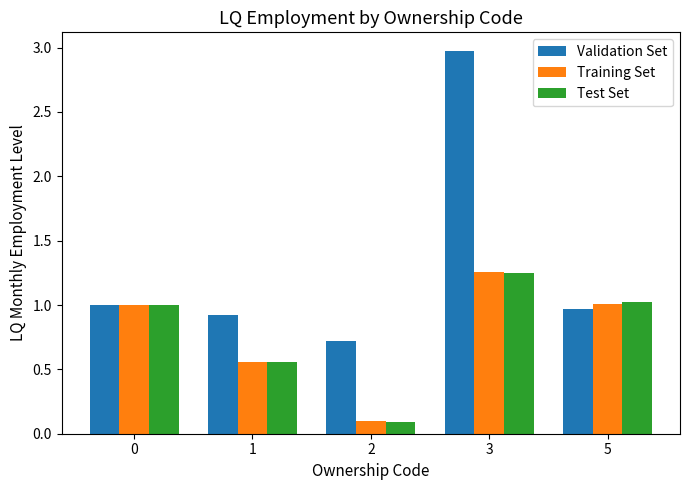

The Test Set series shows 1.0 at 0. True or false?

True